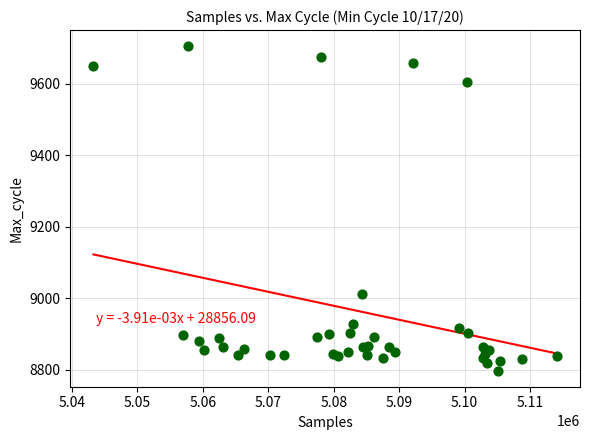

What Y value in the scatter plot is closest to 9251?

9012